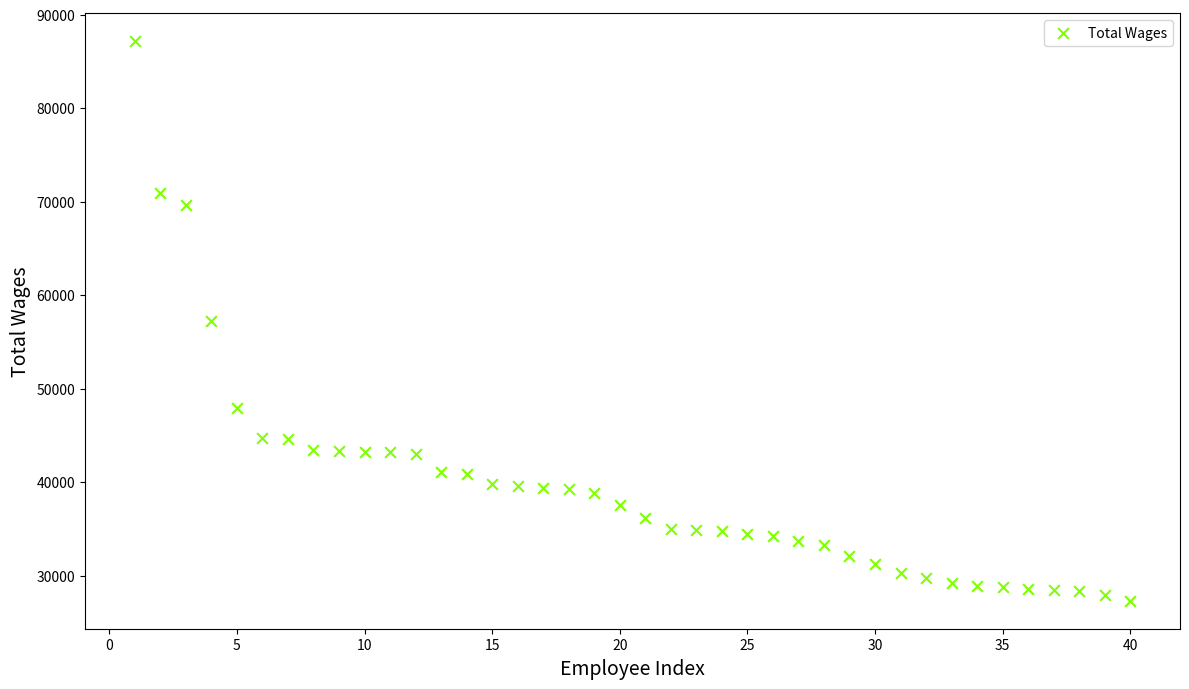

What is the range of X values (max minus min)?

39